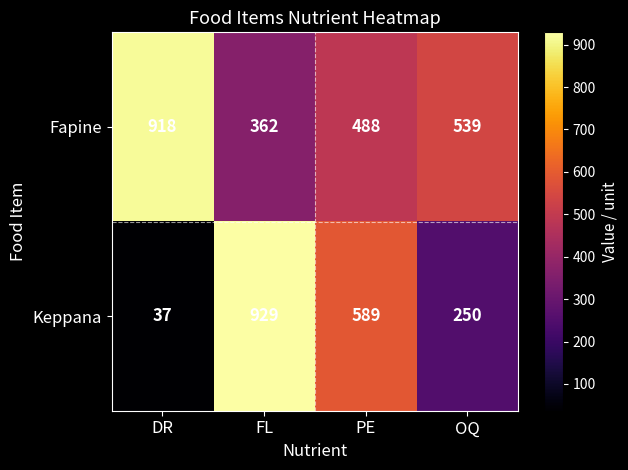

The value of Keppana at FL is 929. True or false?

True